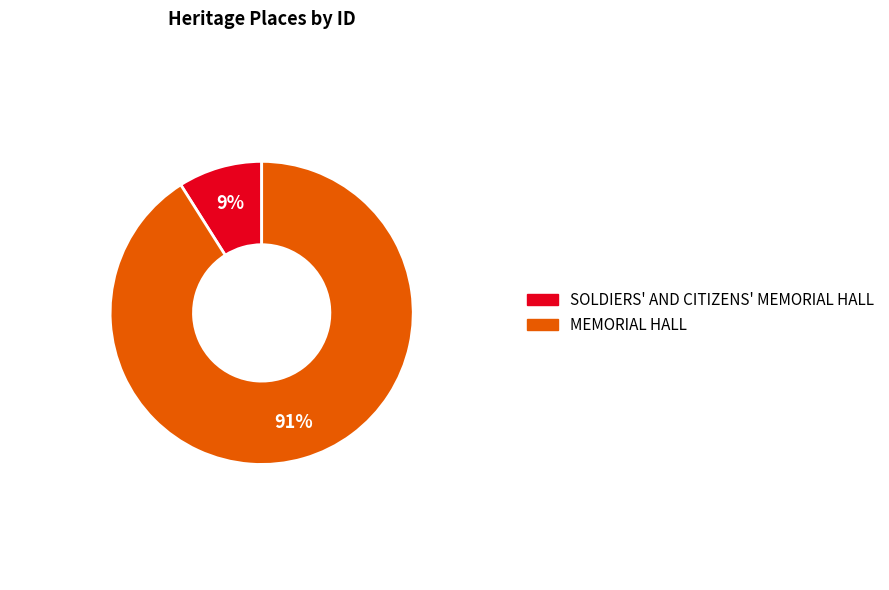

To the nearest percent, what is the combined percentage of SOLDIERS' AND CITIZENS' MEMORIAL HALL and MEMORIAL HALL?

100%